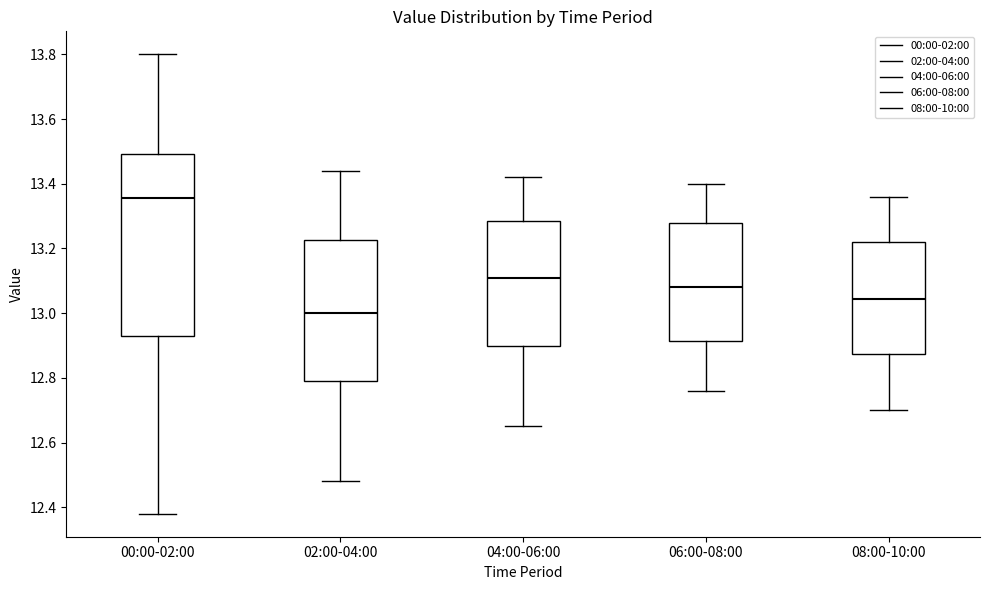

Reading left to right, transcribe this box plot: for each box, give where its median line is, the range the box spans, and where its two whiskers end, as read against the y-axis. The values are not printed on the chart, so give them approximately, as read against the axis.

00:00-02:00: median 13.36, box 12.94 to 13.50, whiskers 12.38 to 13.80
02:00-04:00: median 13.00, box 12.80 to 13.22, whiskers 12.48 to 13.44
04:00-06:00: median 13.12, box 12.90 to 13.28, whiskers 12.66 to 13.42
06:00-08:00: median 13.08, box 12.92 to 13.28, whiskers 12.76 to 13.40
08:00-10:00: median 13.04, box 12.88 to 13.22, whiskers 12.70 to 13.36